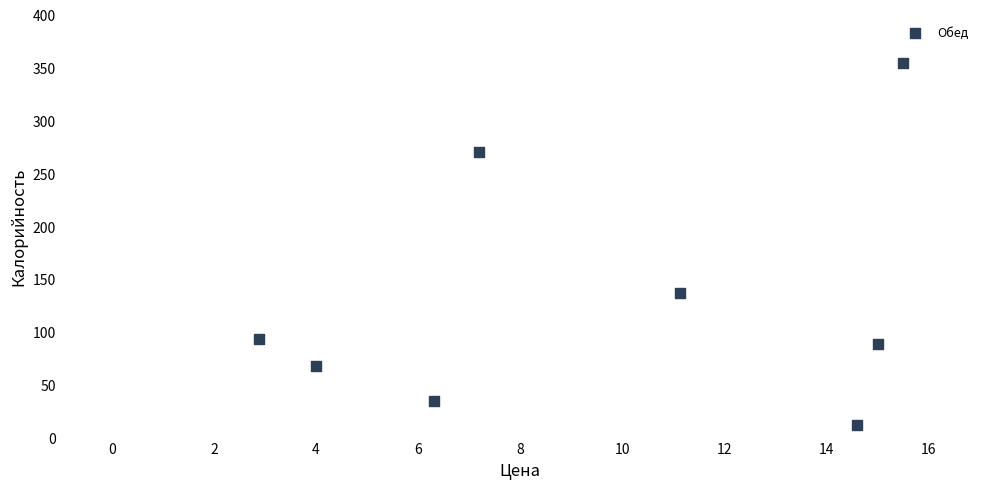

What Y value in the scatter plot is closest to 183?

138.0